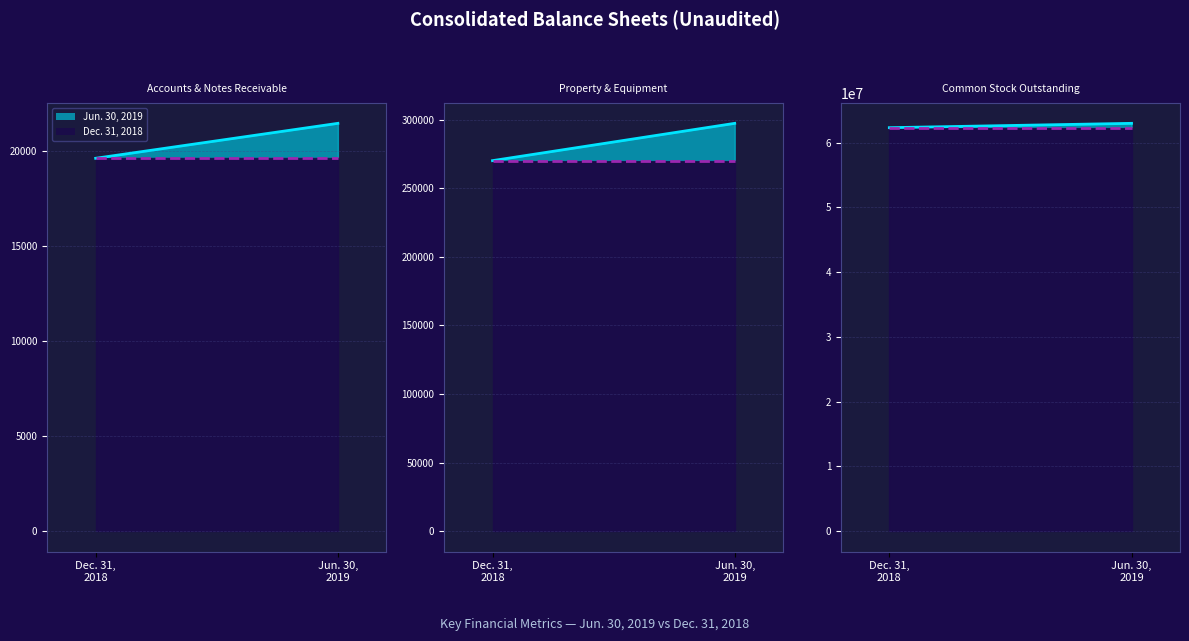

How many values in the Jun. 30, 2019 series are below 62964000?

2